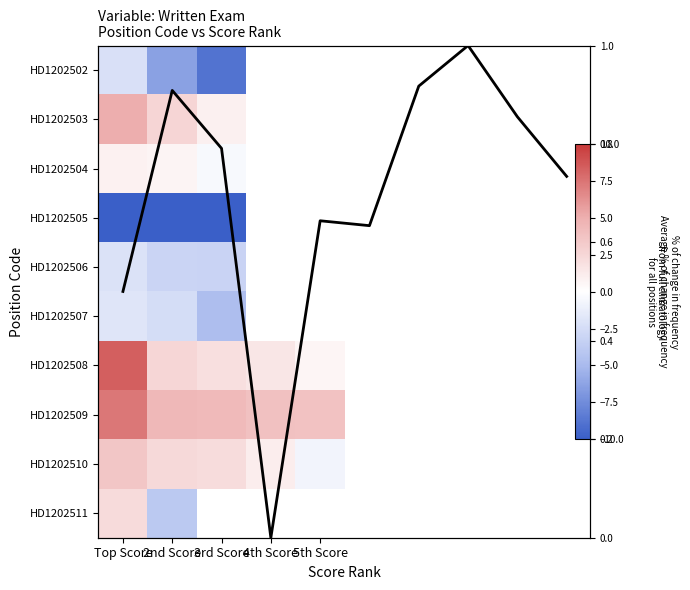

Which has a higher value, 4th Score or Top Score?

Top Score